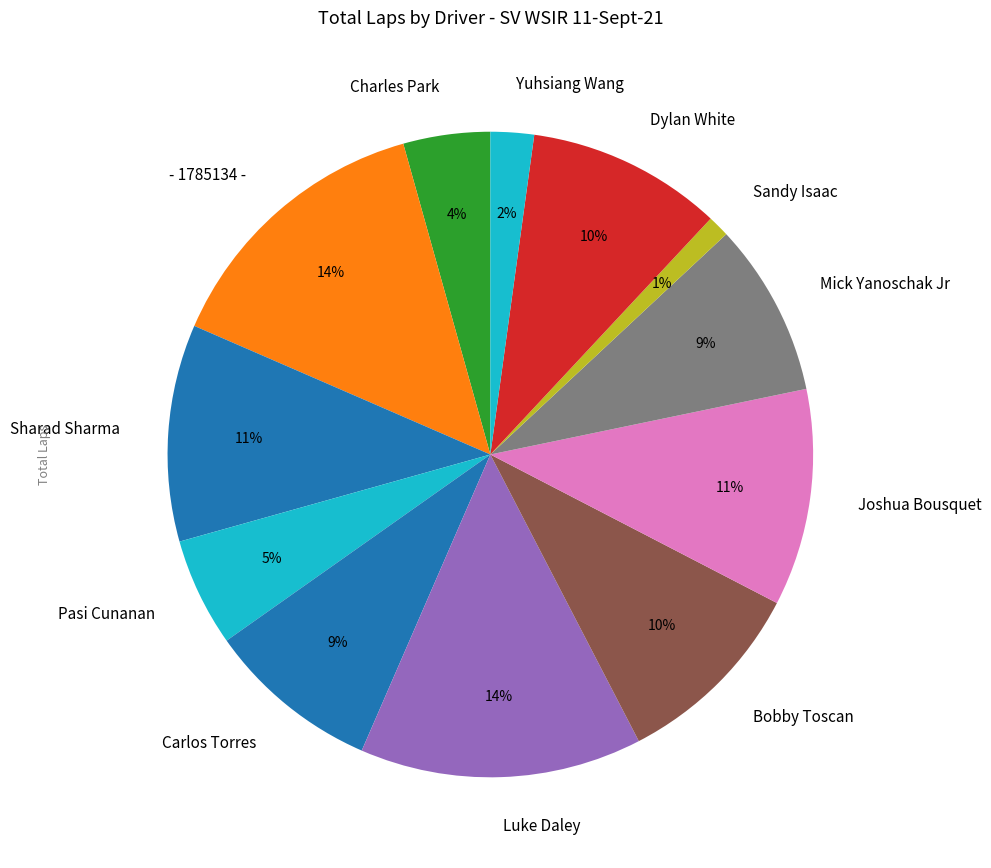

What is the smallest slice in the pie chart?

Sandy Isaac